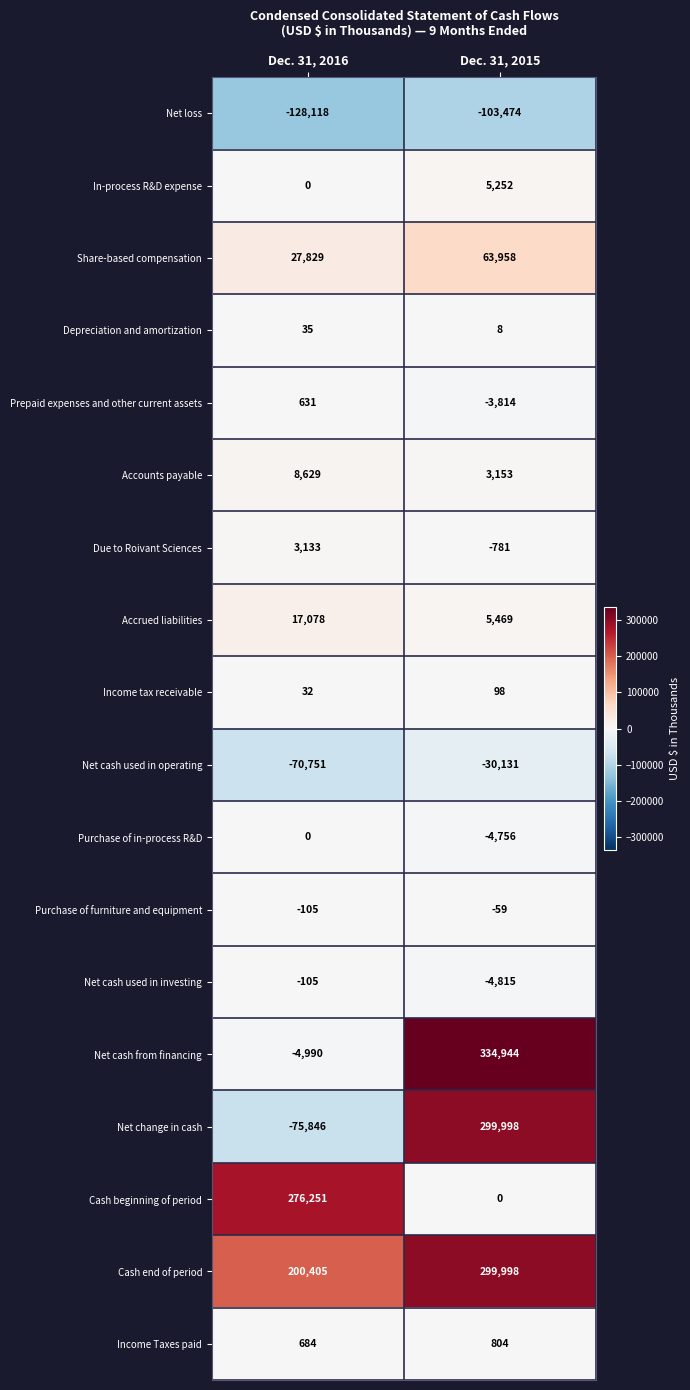

How many values in the Share-based compensation series are below 63958?

1